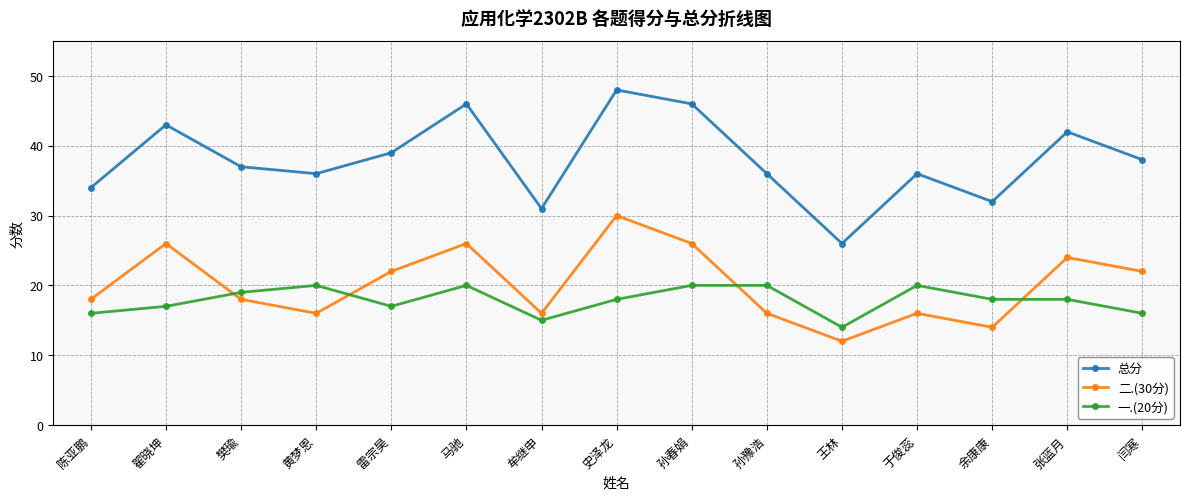

Which series has the widest spread of values?

总分